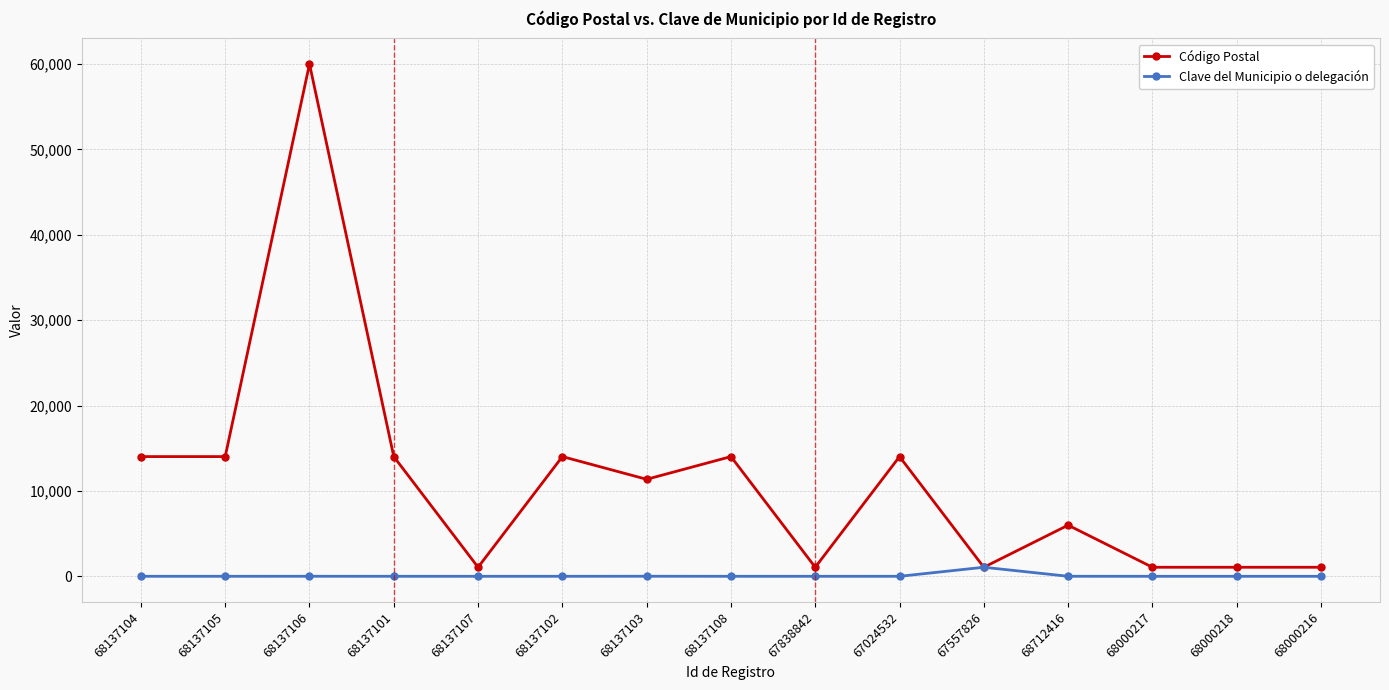

Which category has the highest value in the Código Postal series?

68137106